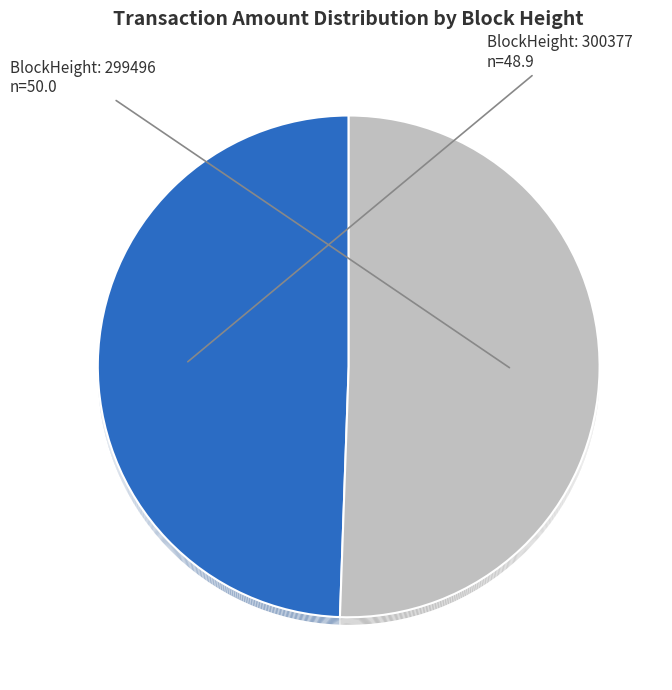

Which has a higher value, 299496 or 300377?

299496